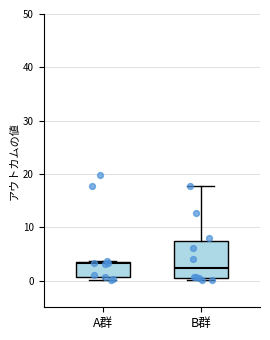

Where is the lower edge of the box for B群 on the y-axis? The values are not printed on the chart, so give them approximately, as read against the axis.

0